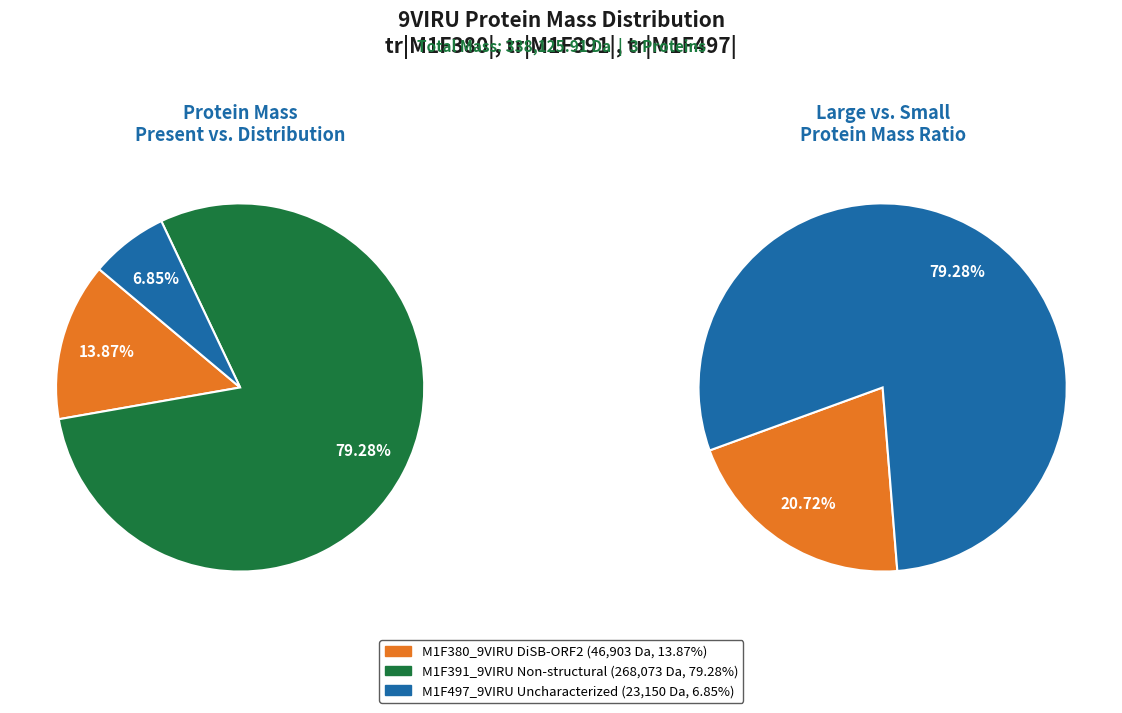

Which slice represents more than half of the pie?

M1F391_9VIRU Non-structural